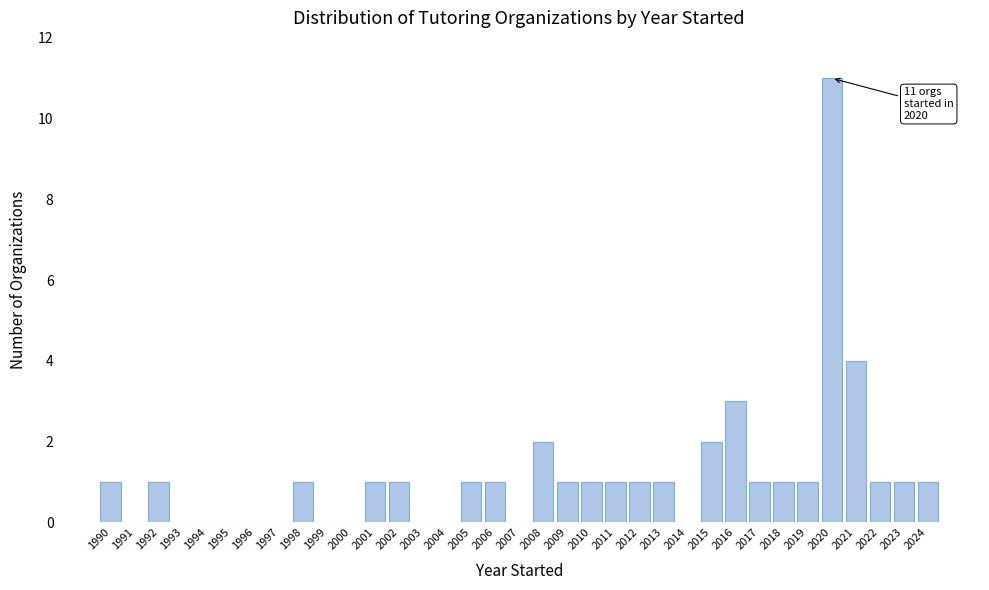

Which range on the x-axis has the tallest bar?

2019.5 to 2020.5